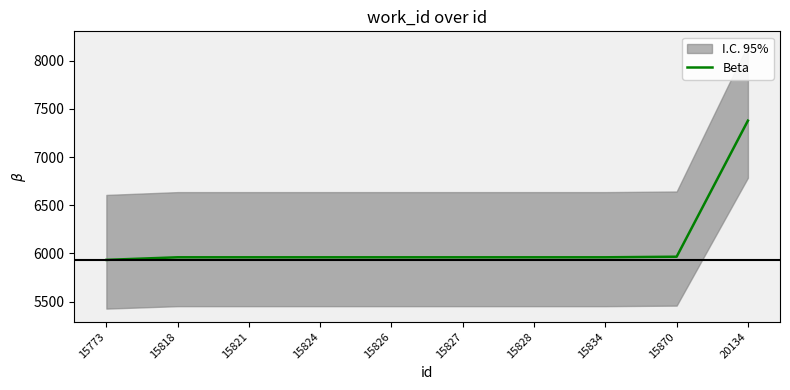

List the labels in order of value, largest first.

20134, 15870, 15818, 15821, 15824, 15826, 15827, 15828, 15834, 15773